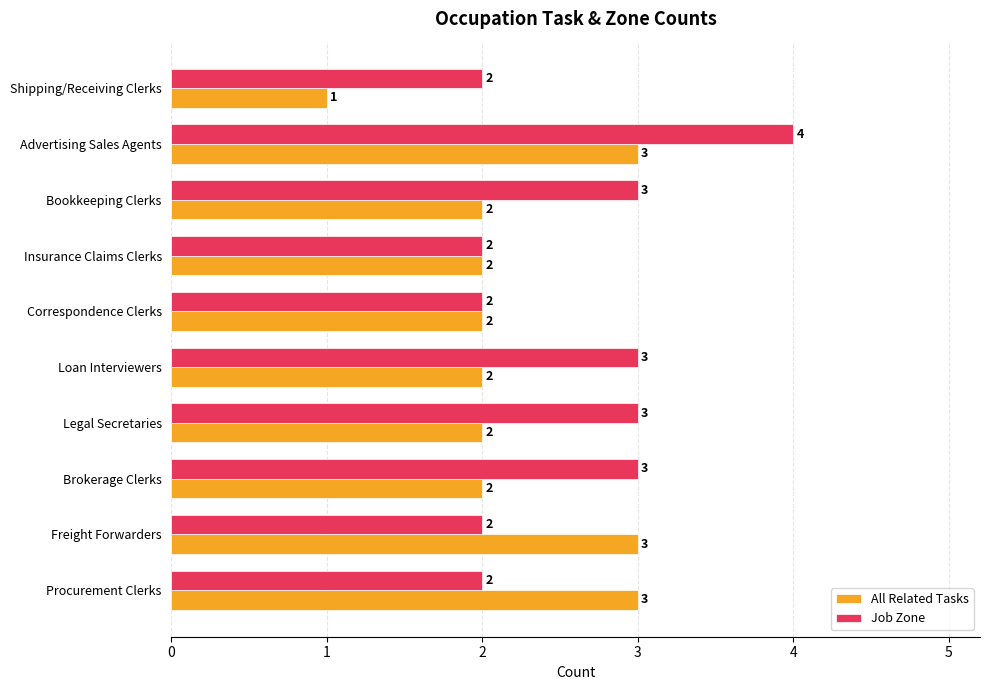

List the series in order of their peak value, lowest first.

All Related Tasks, Job Zone